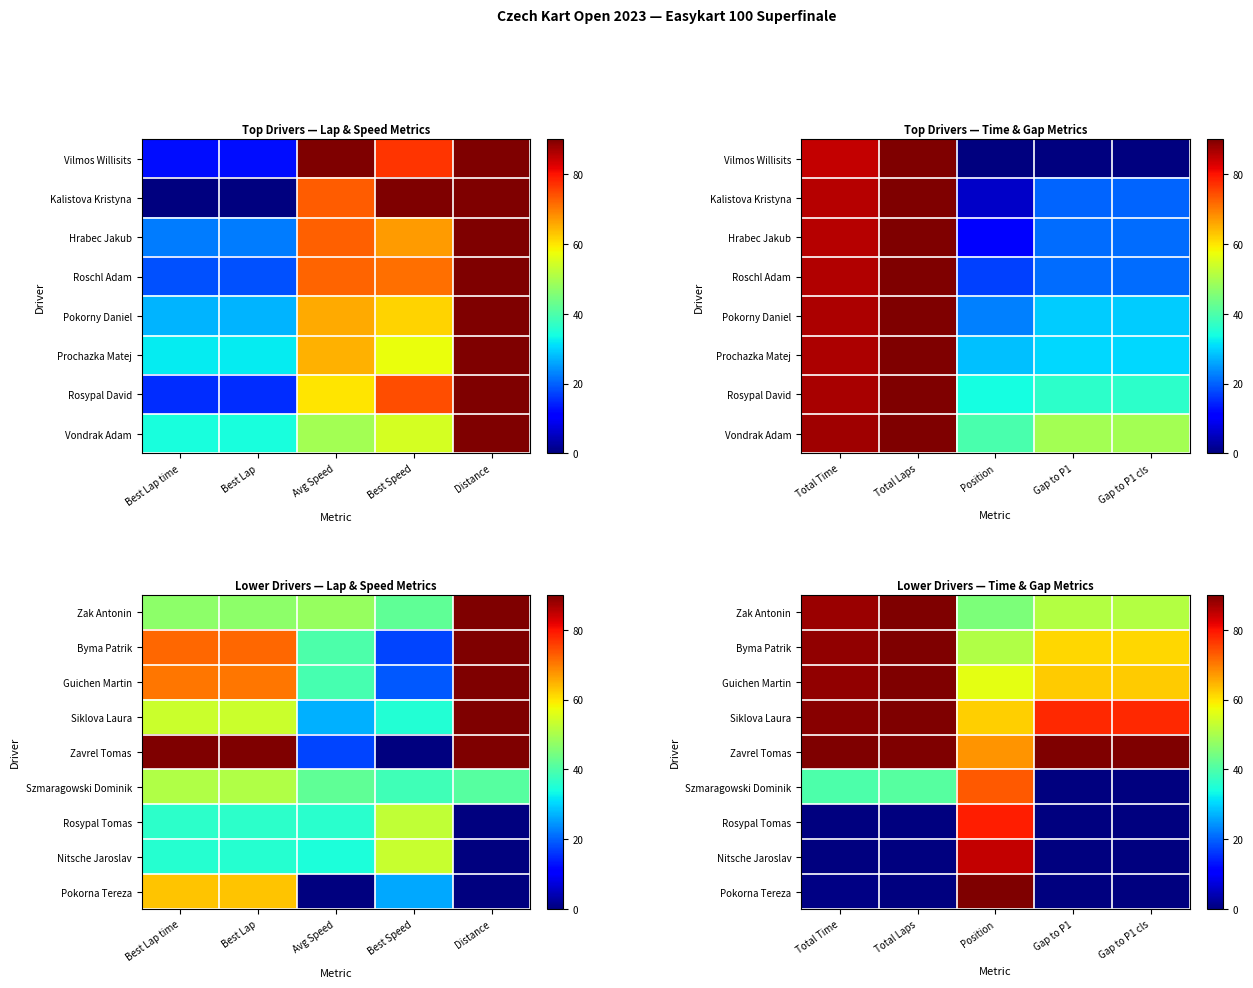

Where does the Guichen Martin series first go above 62?

Total Time